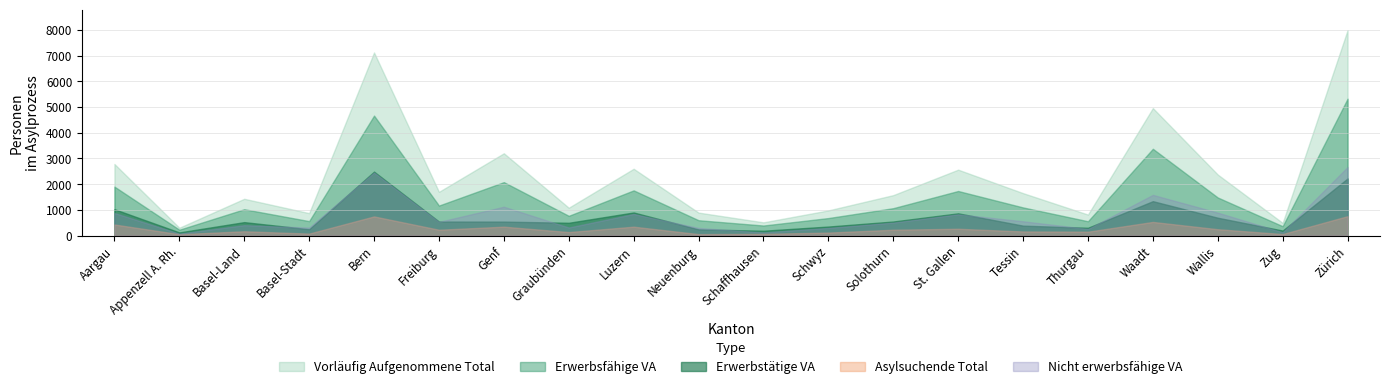

What is the sum of the Nicht erwerbsfähige VA values at Freiburg and Schaffhausen?

658